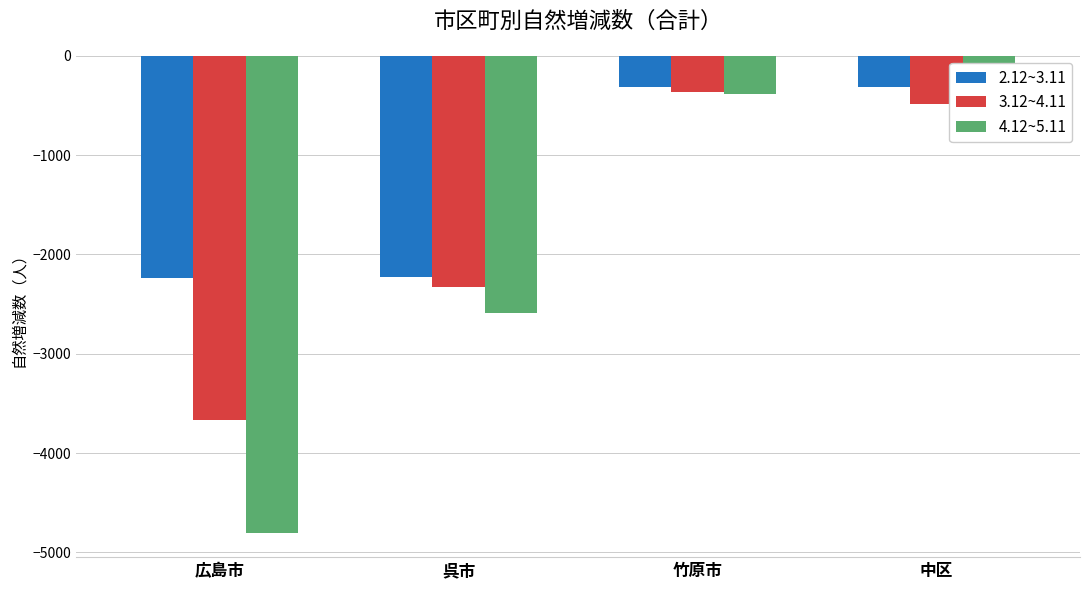

Read the 3.12~4.11 value at 中区.

-486